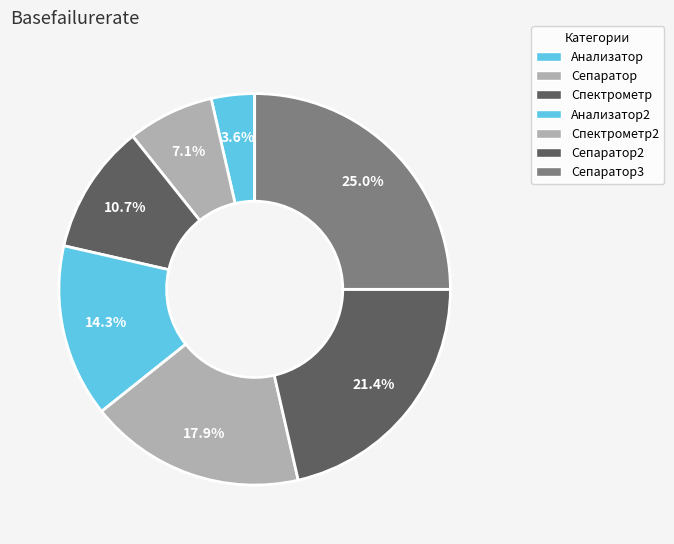

How many segments does this pie chart have?

7